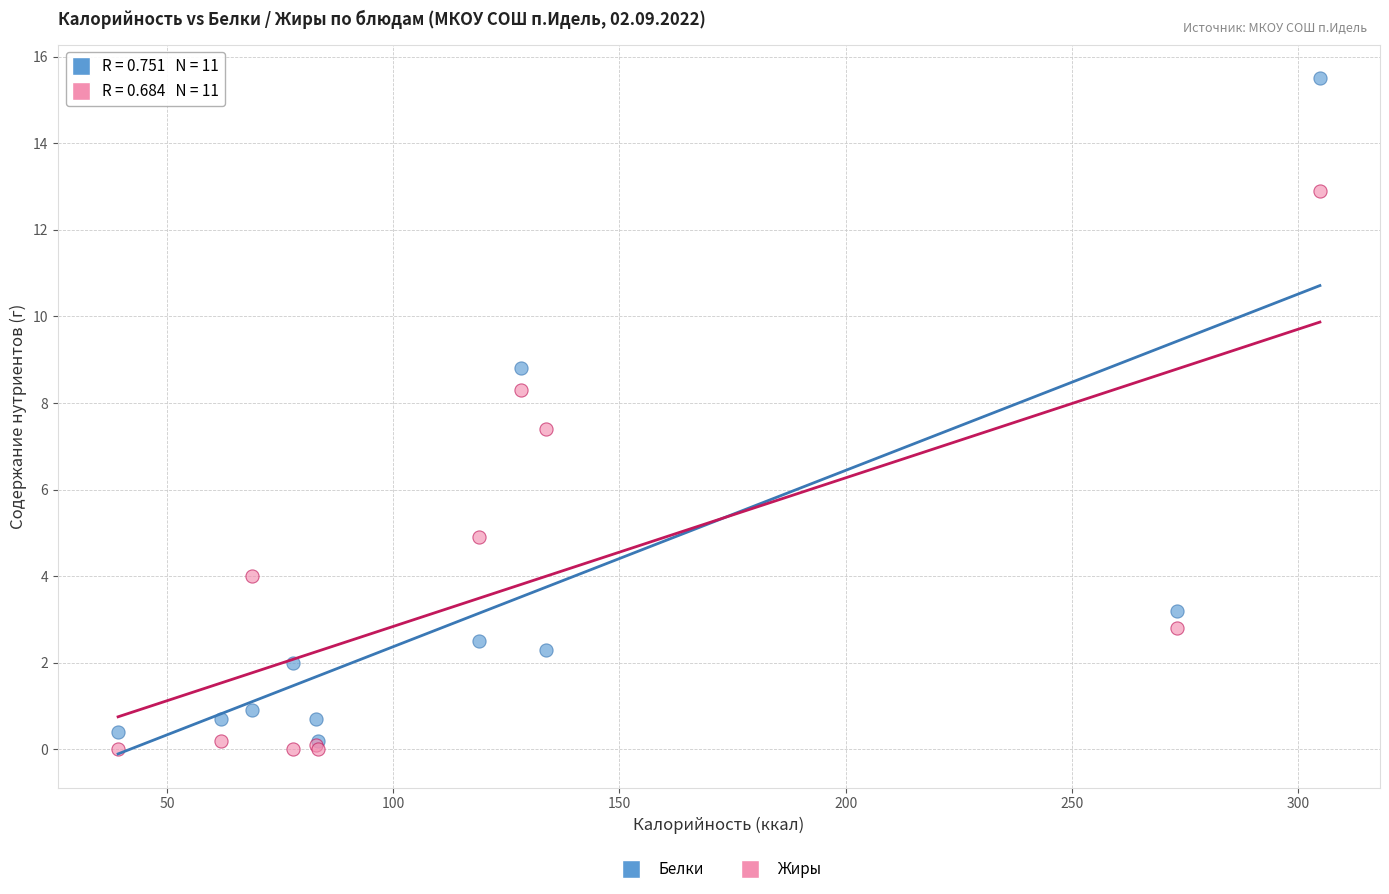

Which series contains the highest Y value?

Белки